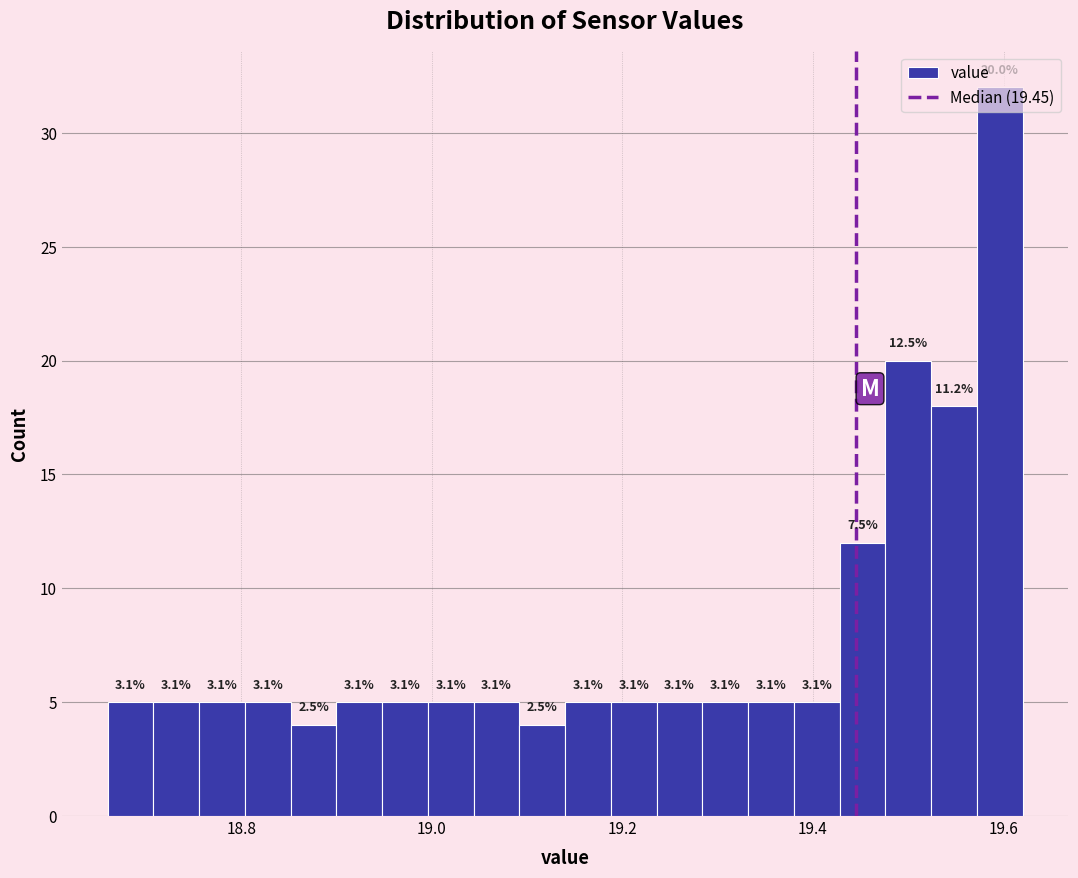

Read against the x-axis, roughly where is the centre of the tallest bar?

19.60